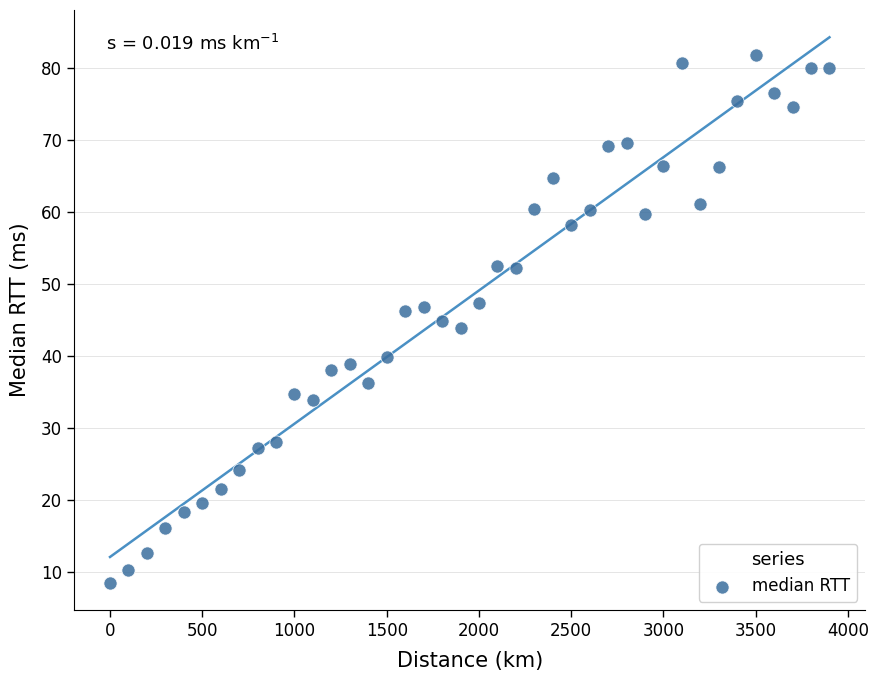

What is the range of Y values (max minus min)?

73.4